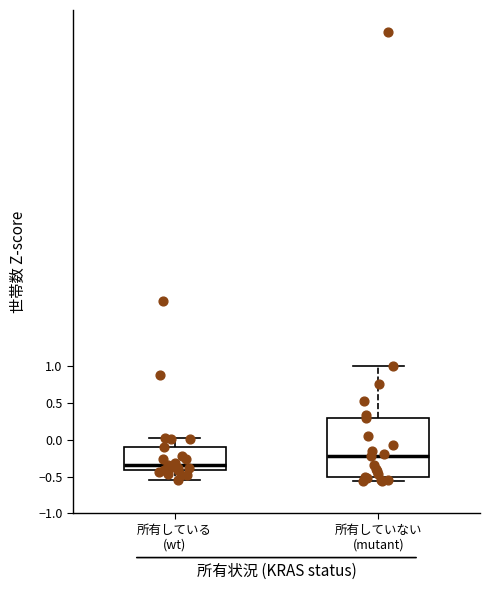

Which box is the tallest, from its lower edge to its upper edge?

所有していない (mutant)